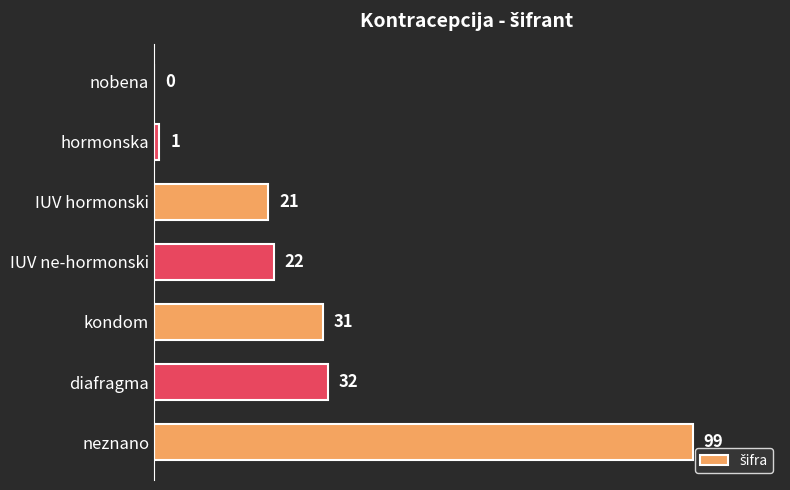

The chart shows a value of 21 at IUV hormonski. True or false?

True